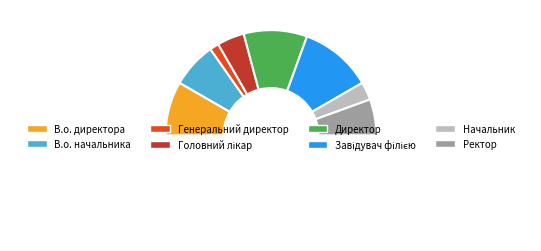

Count the number of slices in the pie.

9